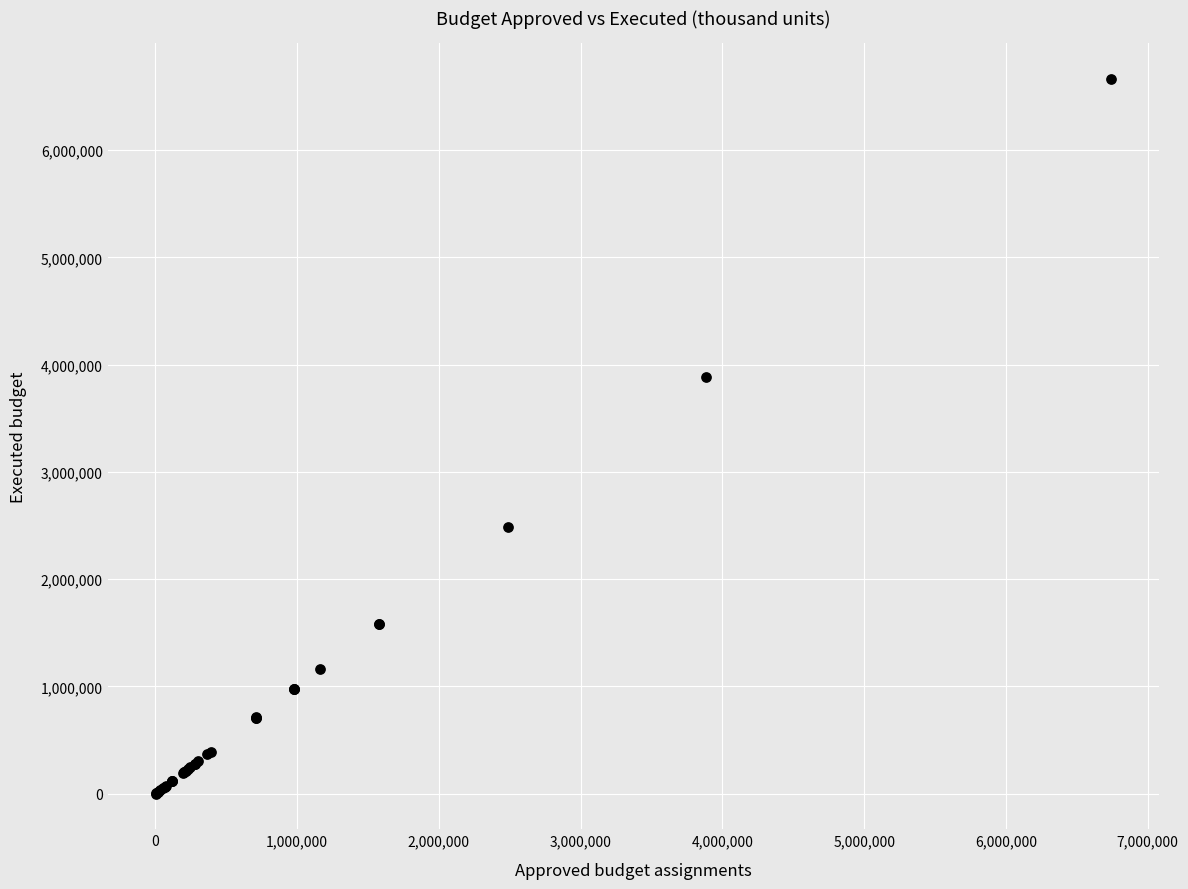

What Y value in the scatter plot is closest to 3332725?

3882622.5